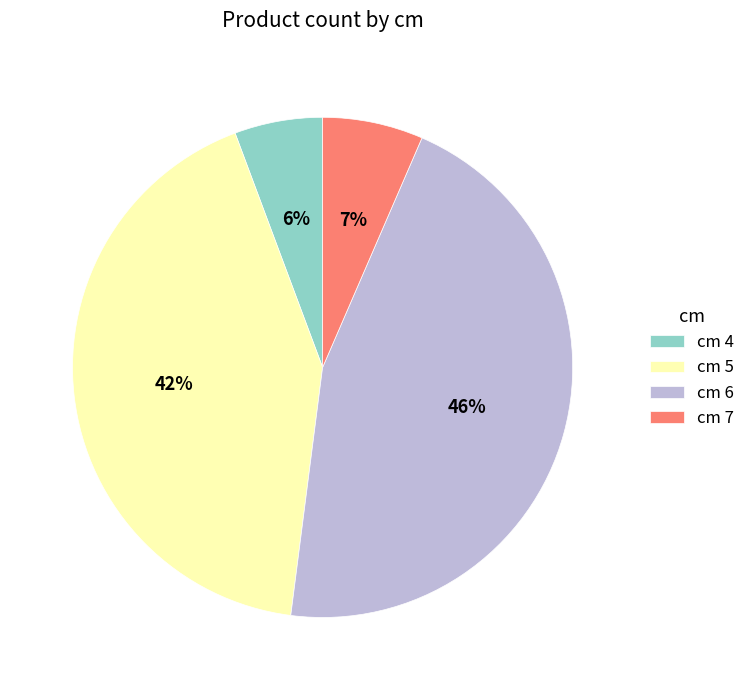

The cm 4 slice represents 1% of the pie. True or false?

False